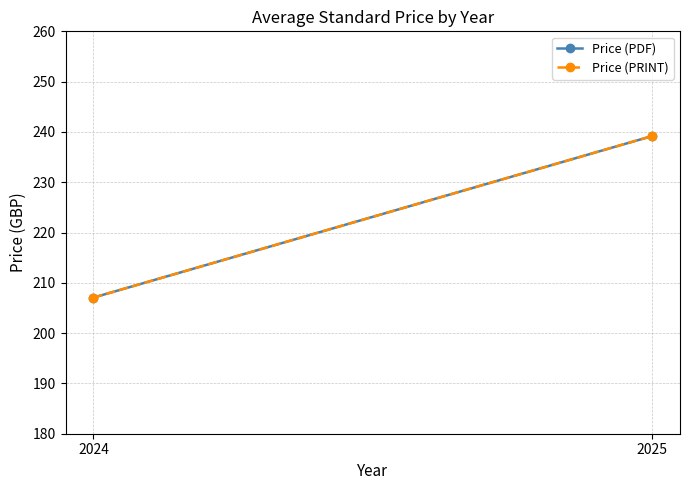

What is the difference between the maximum and minimum values in the Price (PRINT) series?

32.1